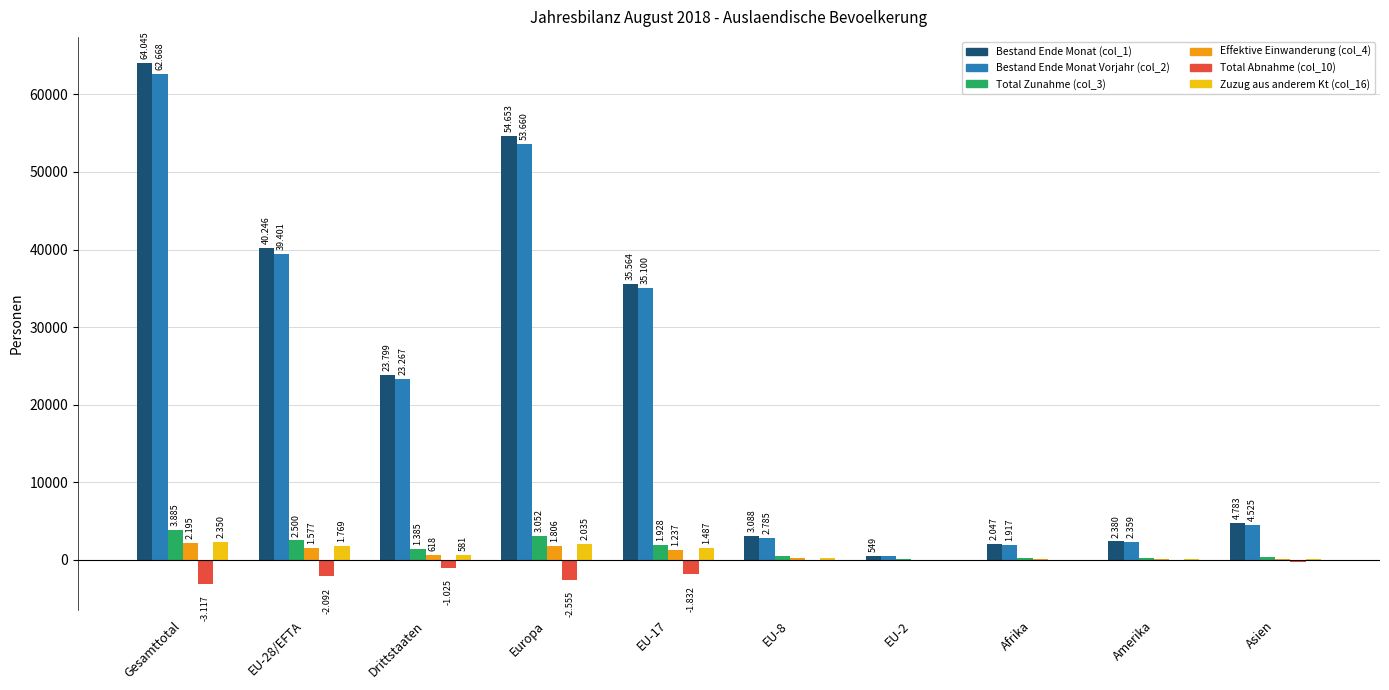

What are all the series names shown in the legend?

Bestand Ende Monat (col_1), Bestand Ende Monat Vorjahr (col_2), Total Zunahme (col_3), Effektive Einwanderung (col_4), Total Abnahme (col_10), Zuzug aus anderem Kt (col_16)